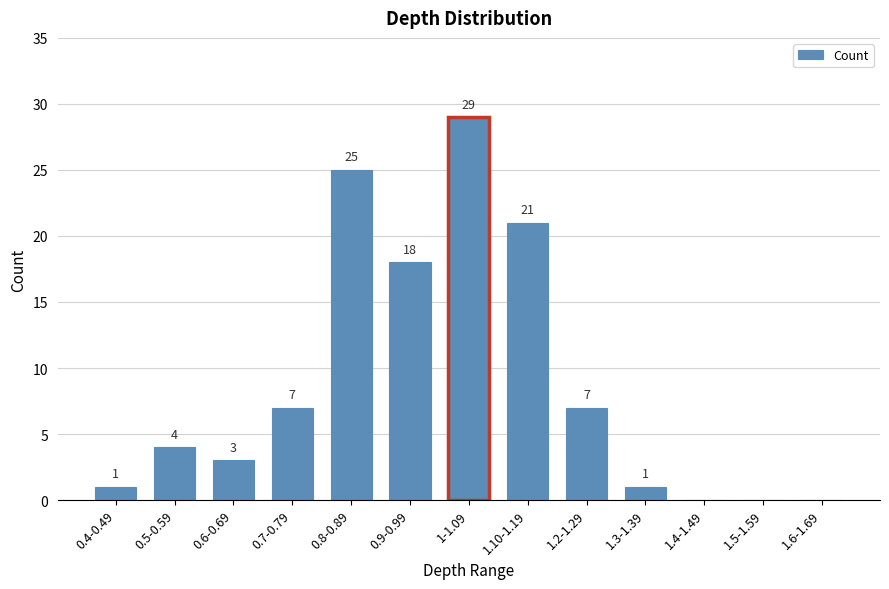

Reading left to right, what are all the values shown in this chart?

1	4	3	7	25	18	29	21	7	1	0	0	0